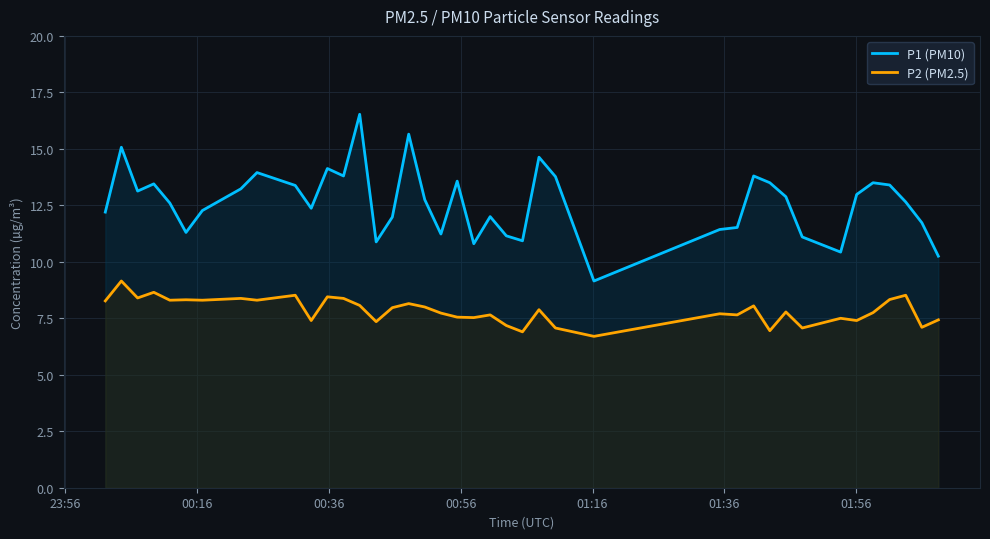

Reading left to right, extract all data points from this chart.

P1 (PM10): 12.2	15.1	13.1	13.4	12.6	11.3	12.3	13.2	13.9	13.4	12.4	14.1	13.8	16.5	10.9	12.0	15.7	12.8	11.2	13.6	10.8	12.0	11.2	10.9	14.6	13.8	9.2	11.4	11.5	13.8	13.5	12.9	11.1	10.4	13.0	13.5	13.4	12.7	11.7	10.2
P2 (PM2.5): 8.3	9.2	8.4	8.7	8.3	8.3	8.3	8.4	8.3	8.5	7.4	8.4	8.4	8.1	7.3	8.0	8.2	8.0	7.7	7.5	7.5	7.7	7.2	6.9	7.9	7.1	6.7	7.7	7.7	8.1	7.0	7.8	7.1	7.5	7.4	7.8	8.3	8.5	7.1	7.4